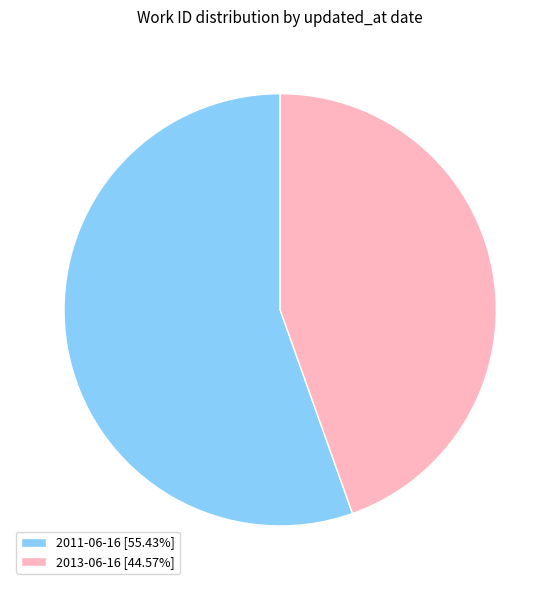

How many slices are in this pie chart?

2